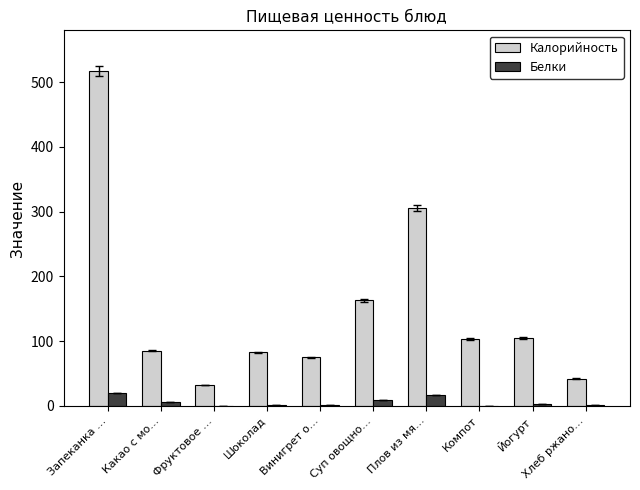

Is the value of Калорийность at Винигрет о… greater than the value of Белки at Йогурт?

Yes